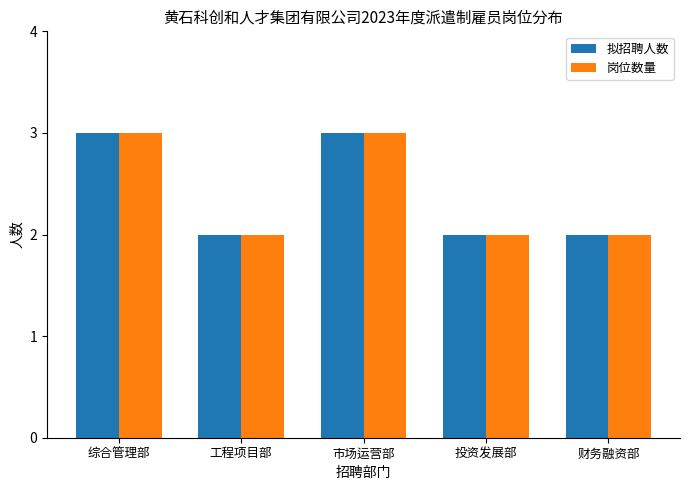

How many groups of bars are there?

5